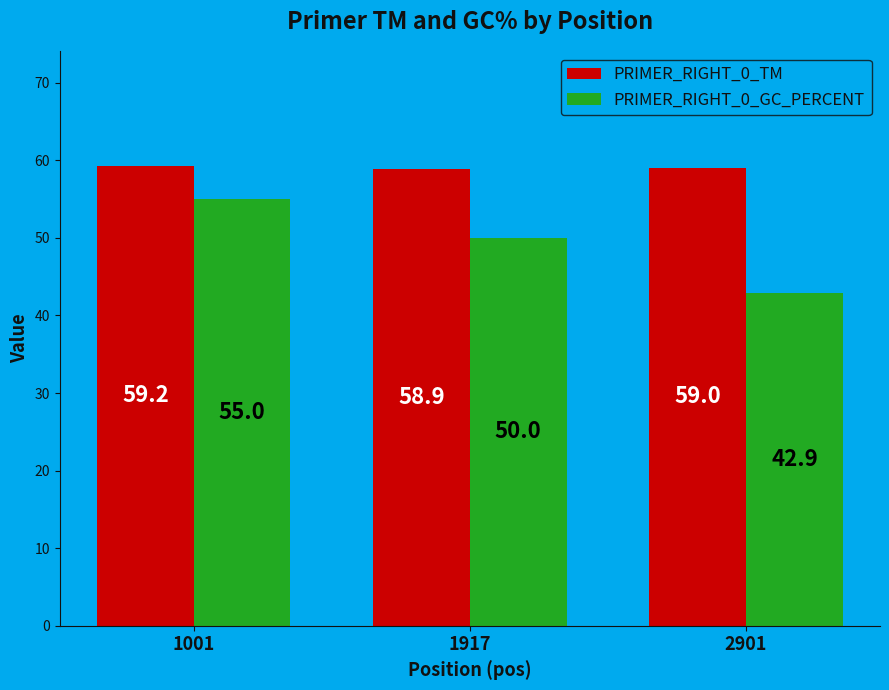

Which category has the lowest value in the PRIMER_RIGHT_0_TM series?

1917